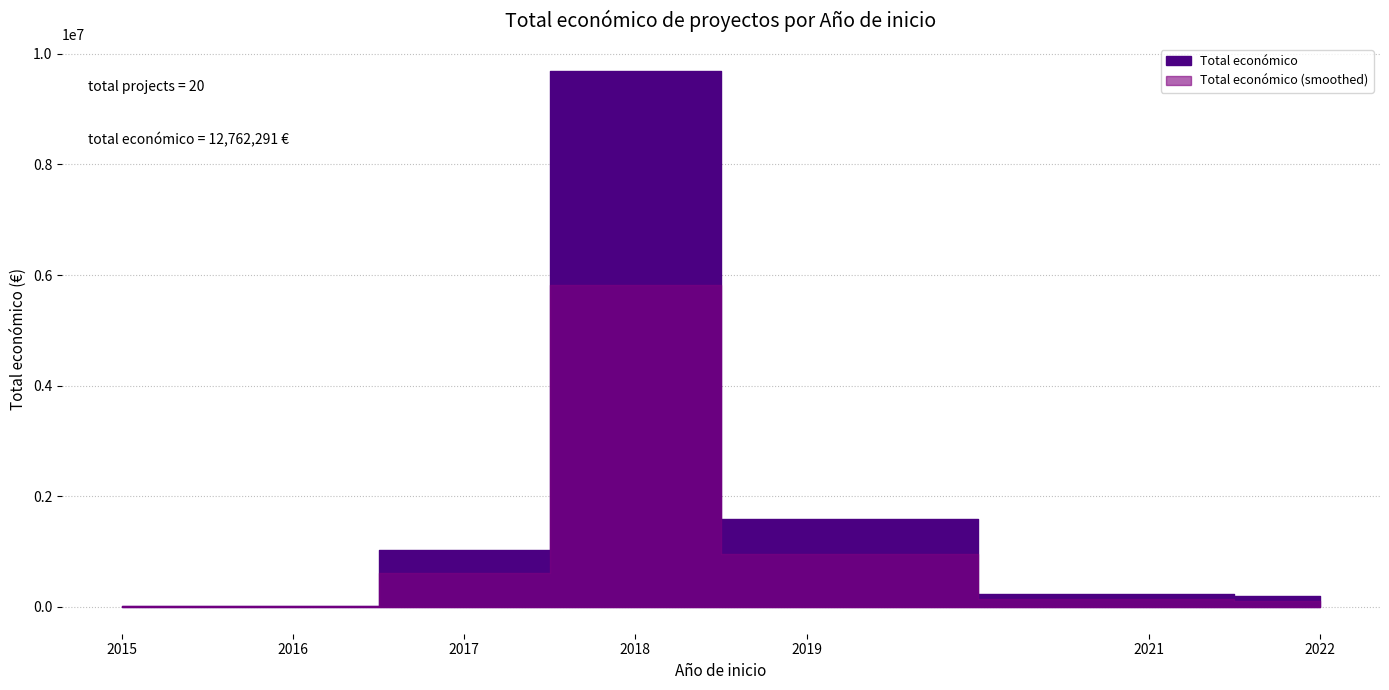

What is the change in value from 2019 to 2017?

-506047